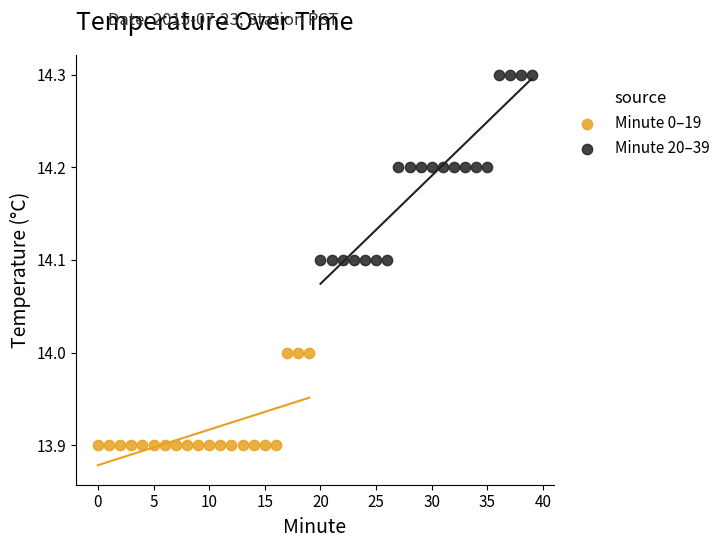

What are all the series names shown in the legend?

Minute 0–19, Minute 20–39